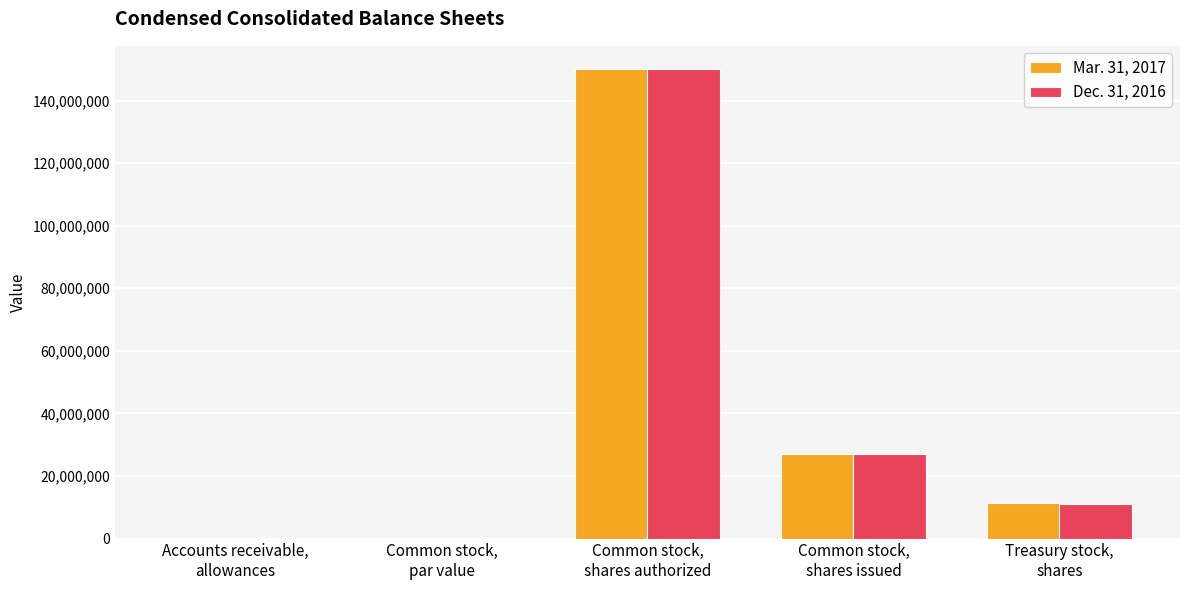

How many categories are shown in the chart?

5